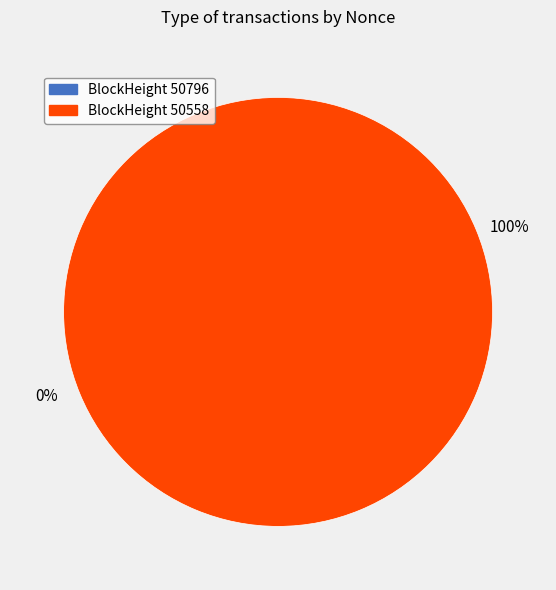

Count the number of slices in the pie.

2